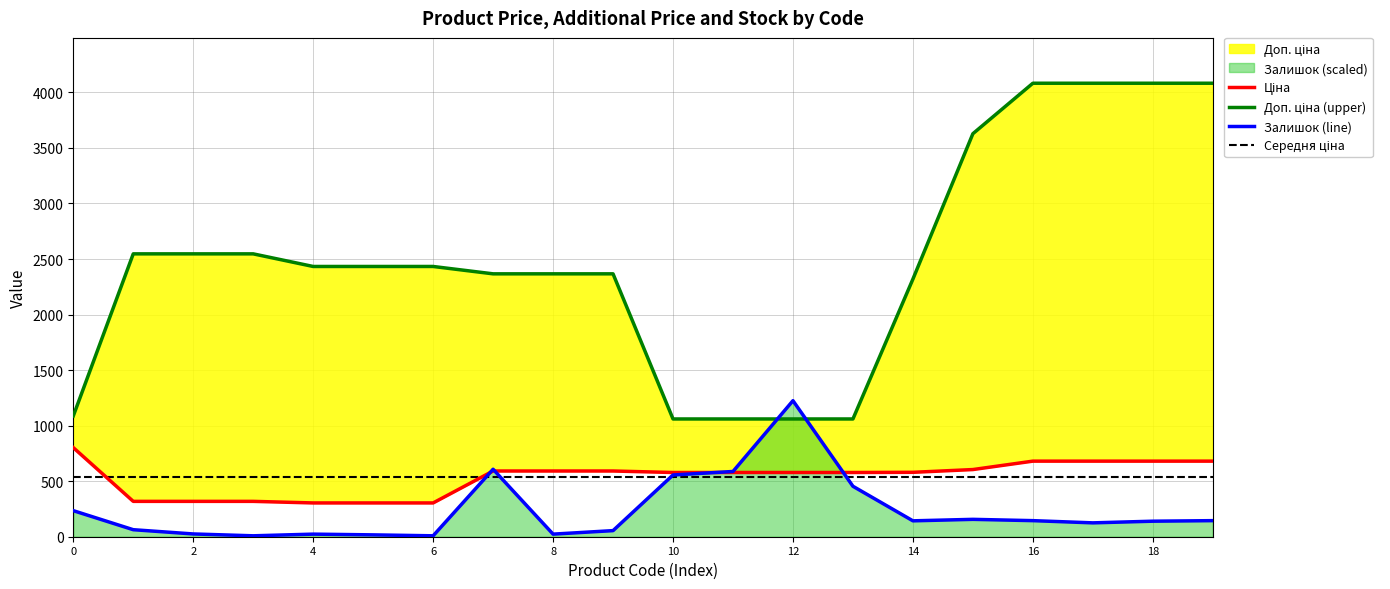

Between 271642173 and 283411052, which is larger?

283411052